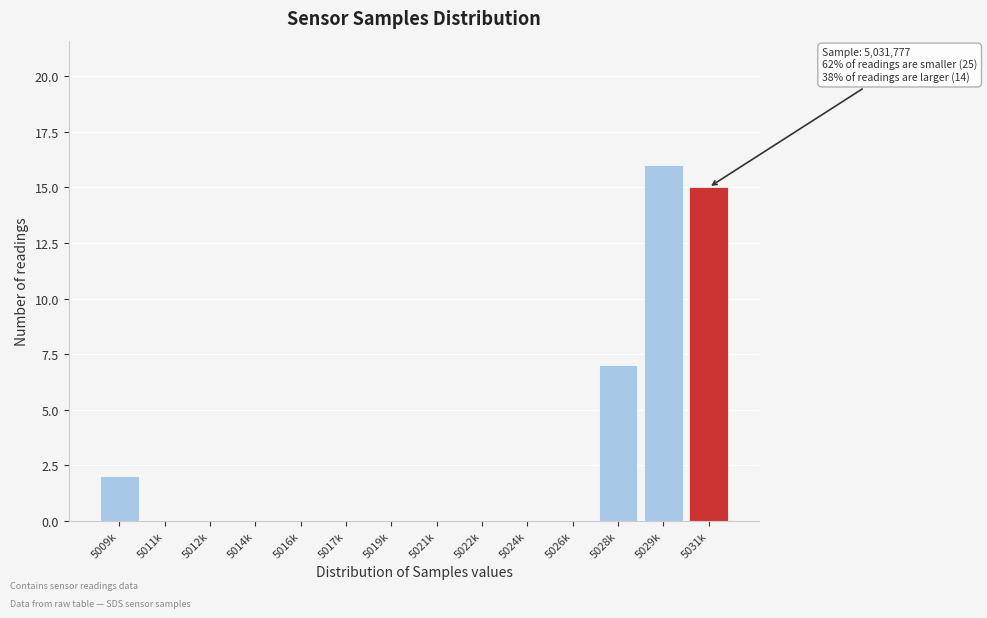

Reading left to right, transcribe all the data shown in this chart.

5009k=2	5011k=0	5012k=0	5014k=0	5016k=0	5017k=0	5019k=0	5021k=0	5022k=0	5024k=0	5026k=0	5028k=7	5029k=16	5031k=15